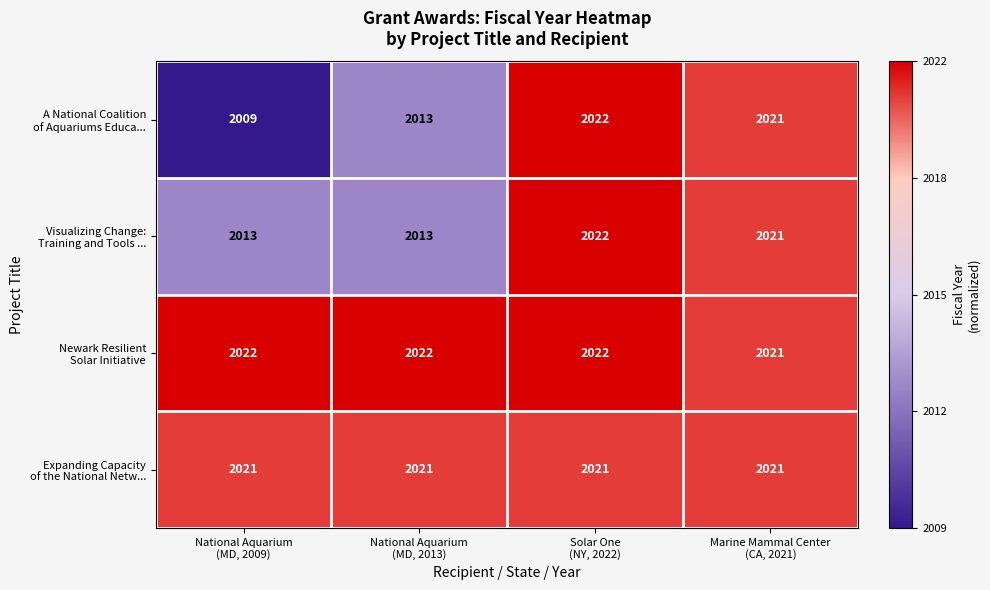

At how many categories does at least one series exceed 2019?

4